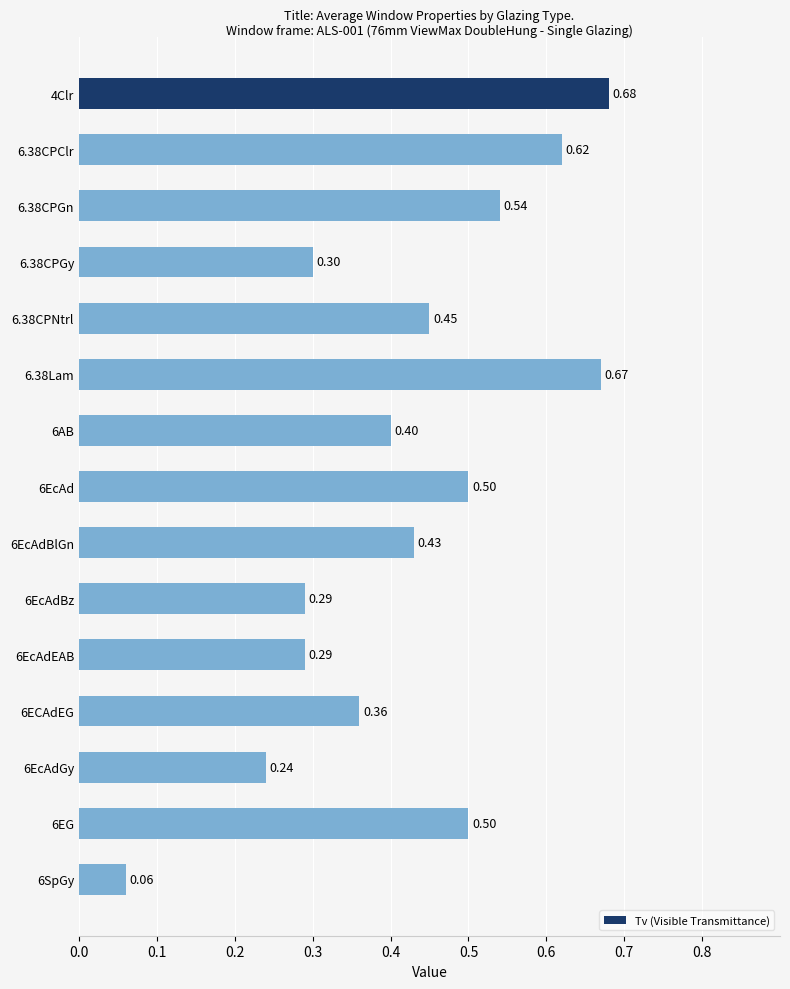

What is the change in value from 6.38CPClr to 6EcAdBz?

-0.3